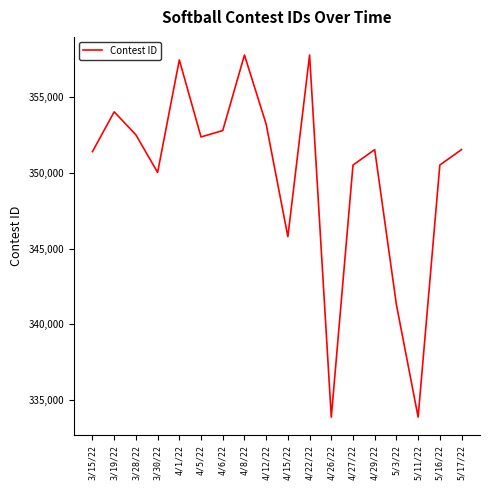

What is the difference between the values at 3/28/22 and 4/26/22?

18660